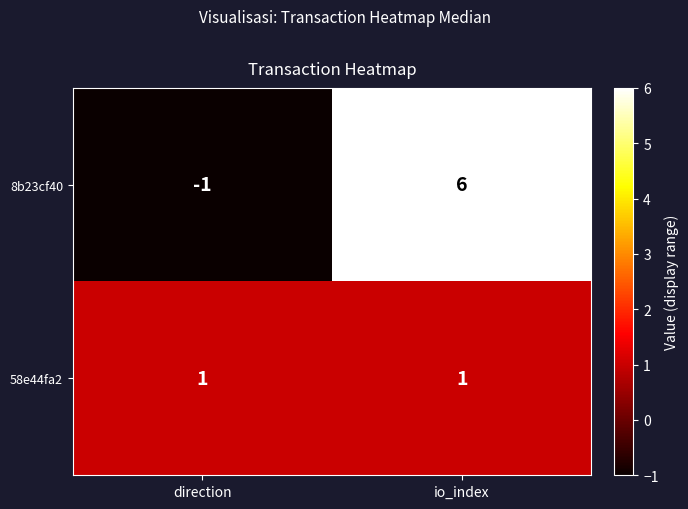

At which label does 8b23cf40 reach its peak?

io_index